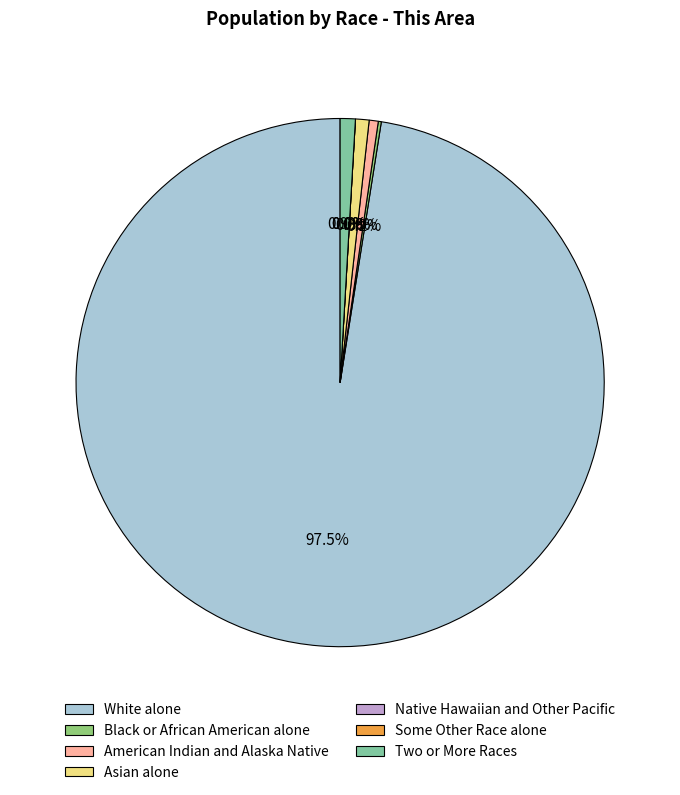

Rank the categories by value from lowest to highest.

Native Hawaiian and Other Pacific, Some Other Race alone, Black or African American alone, American Indian and Alaska Native, Asian alone, Two or More Races, White alone